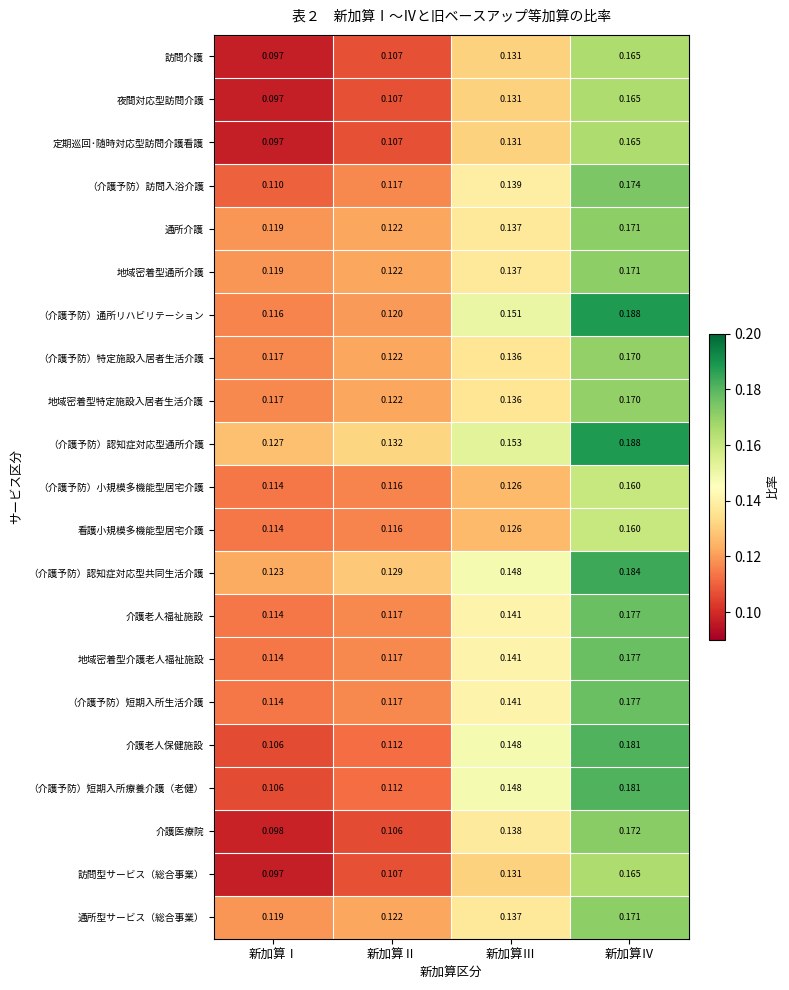

What is the total value across all series at 新加算Ⅱ?

2.4